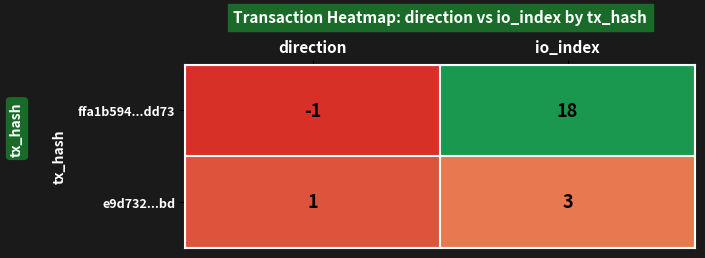

Count the number of categories in the chart.

2